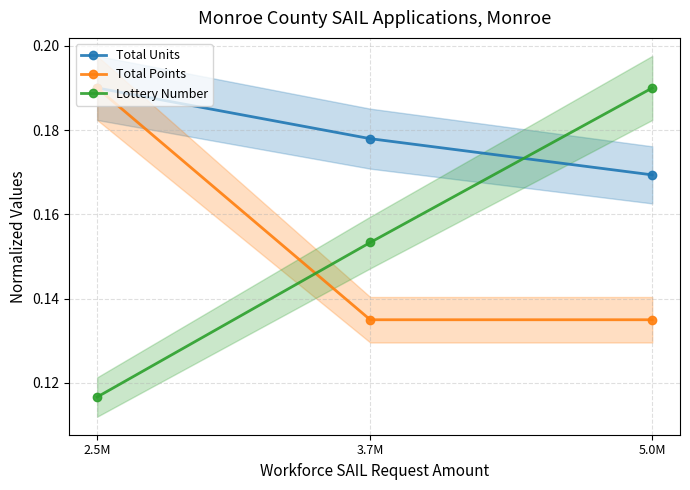

At which label is Total Points closest to 0?

3.7M